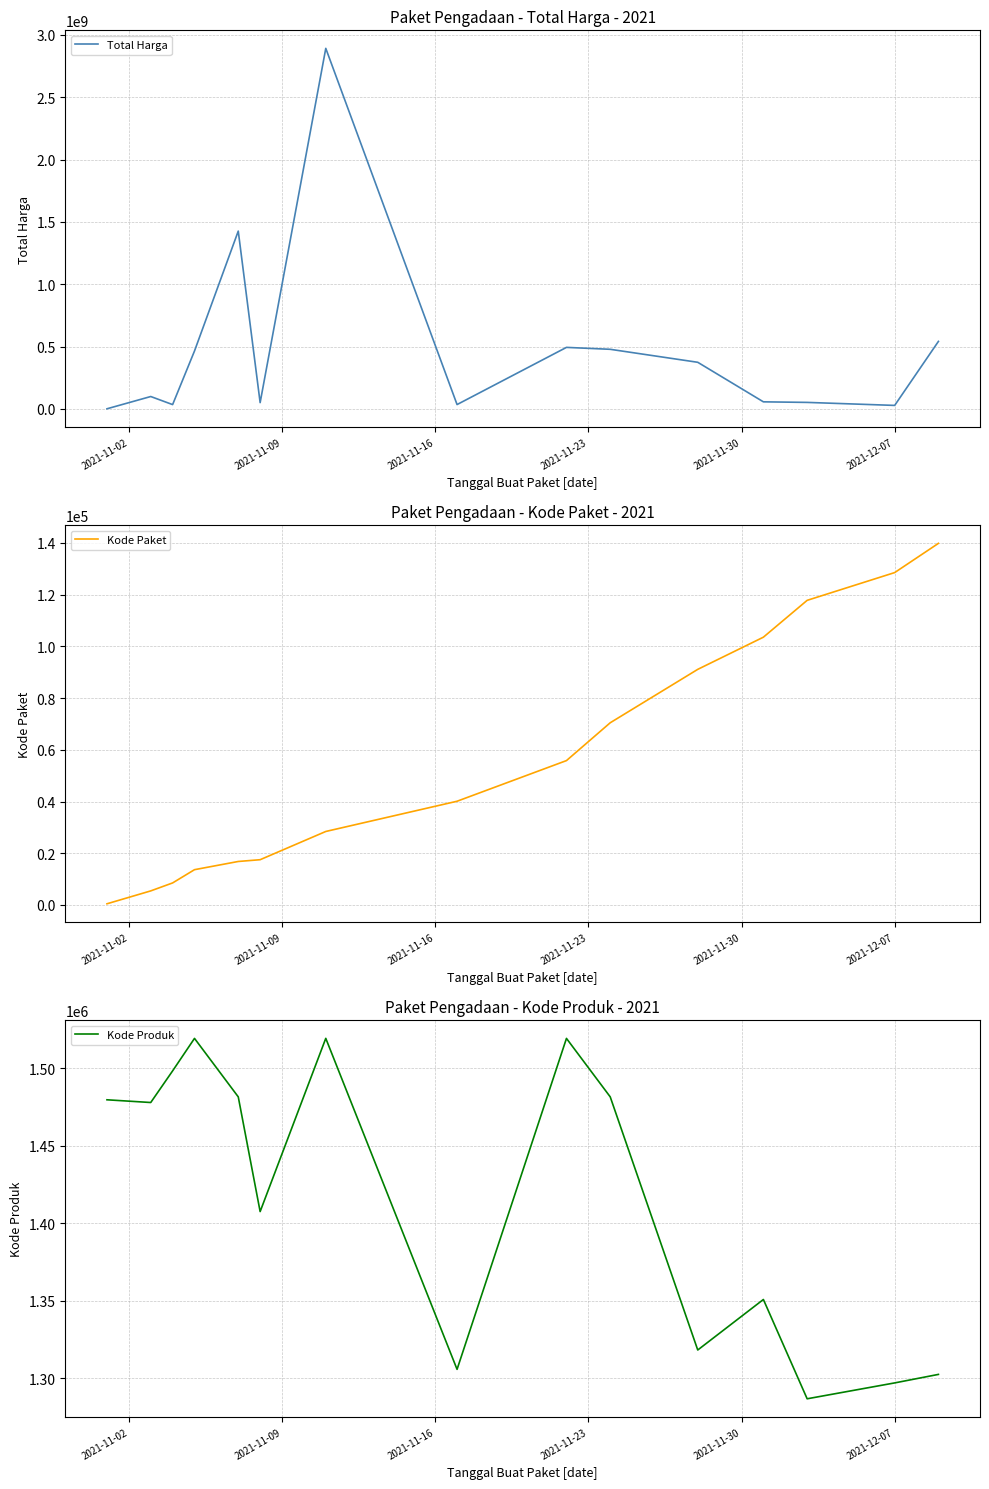

How many lines are shown in the chart?

3